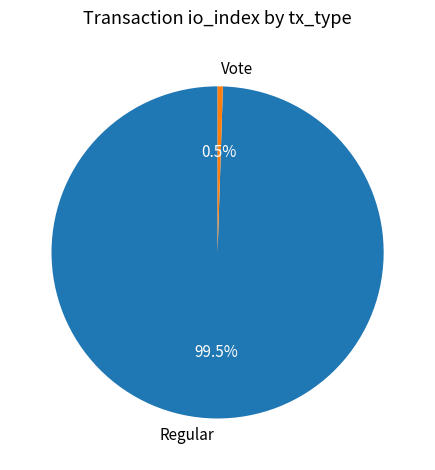

To the nearest percent, what is the difference between the Vote and Regular slice percentages?

99%